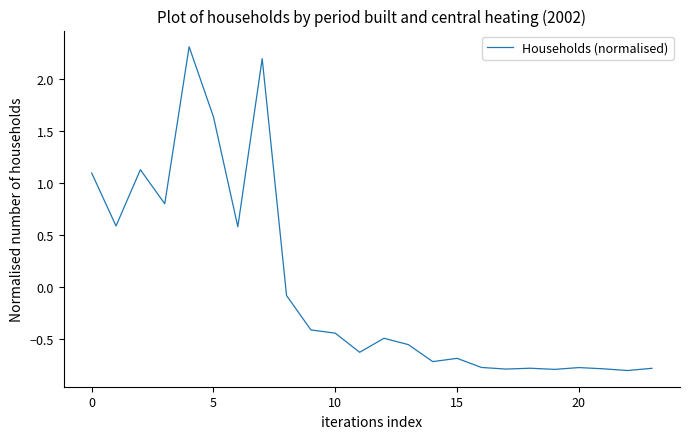

What is the smallest value displayed?

-0.8